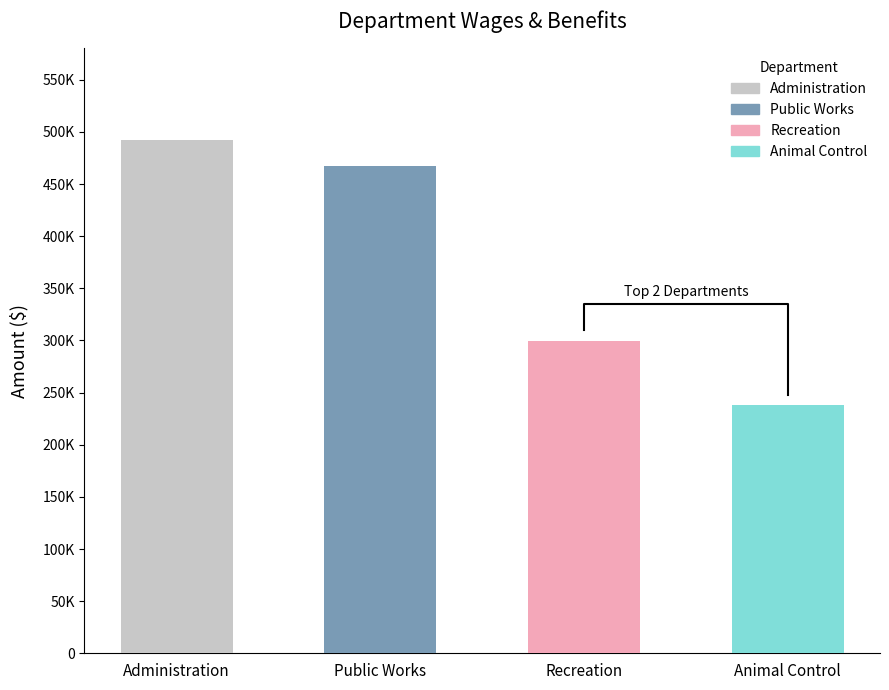

How many data points are above 467007?

1